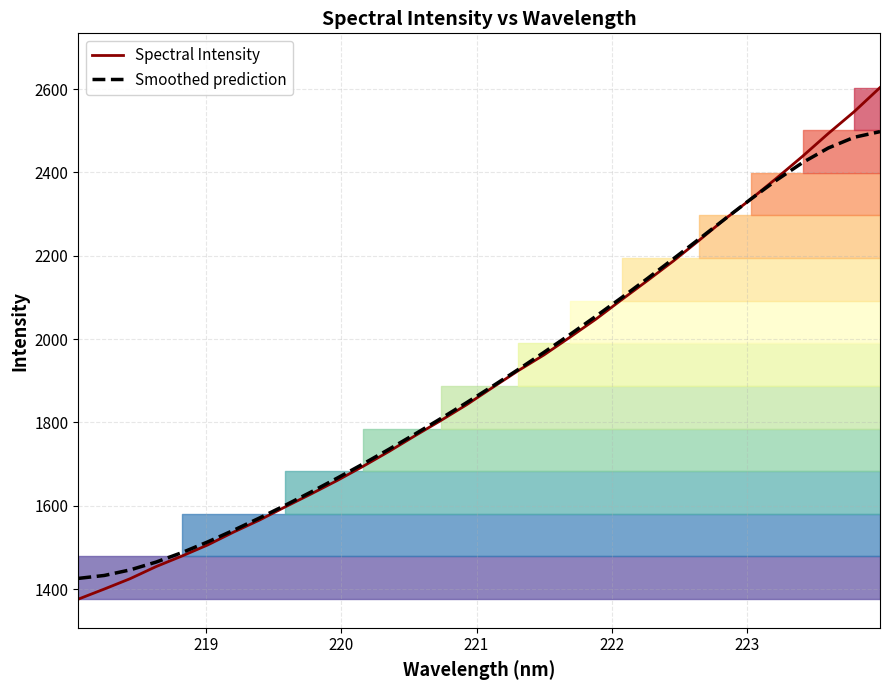

Reading left to right, what are all the values shown in this chart?

Spectral Intensity: 1376.0	1400.2	1425.1	1454.1	1479.4	1506.1	1537.0	1565.9	1597.7	1628.7	1660.7	1694.7	1730.3	1767.8	1804.5	1842.4	1883.6	1924.3	1962.3	2004.6	2047.8	2094.6	2140.5	2187.4	2237.2	2288.3	2335.9	2386.5	2438.7	2493.6	2545.9	2603.7
Smoothed prediction: 1425.7	1432.8	1446.1	1464.9	1487.6	1513.4	1541.3	1570.8	1601.5	1633.4	1666.4	1700.4	1735.6	1771.8	1809.1	1847.4	1886.7	1927.1	1968.5	2011.0	2054.7	2099.6	2145.6	2192.6	2240.4	2288.5	2336.1	2381.8	2423.6	2458.7	2484.4	2497.9